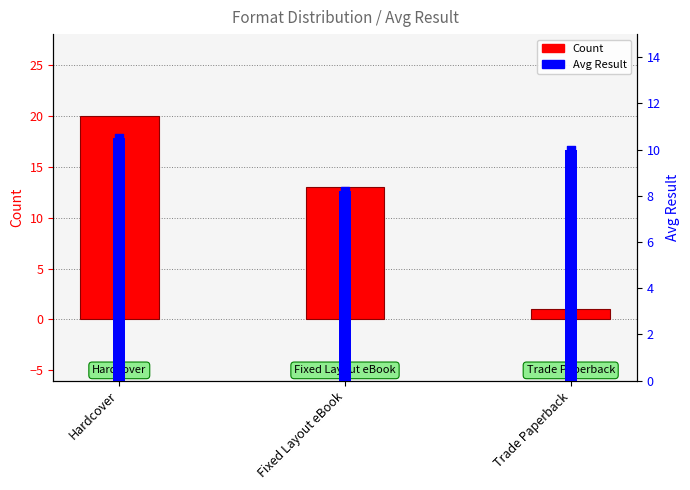

Which series has the largest total across all categories?

Count